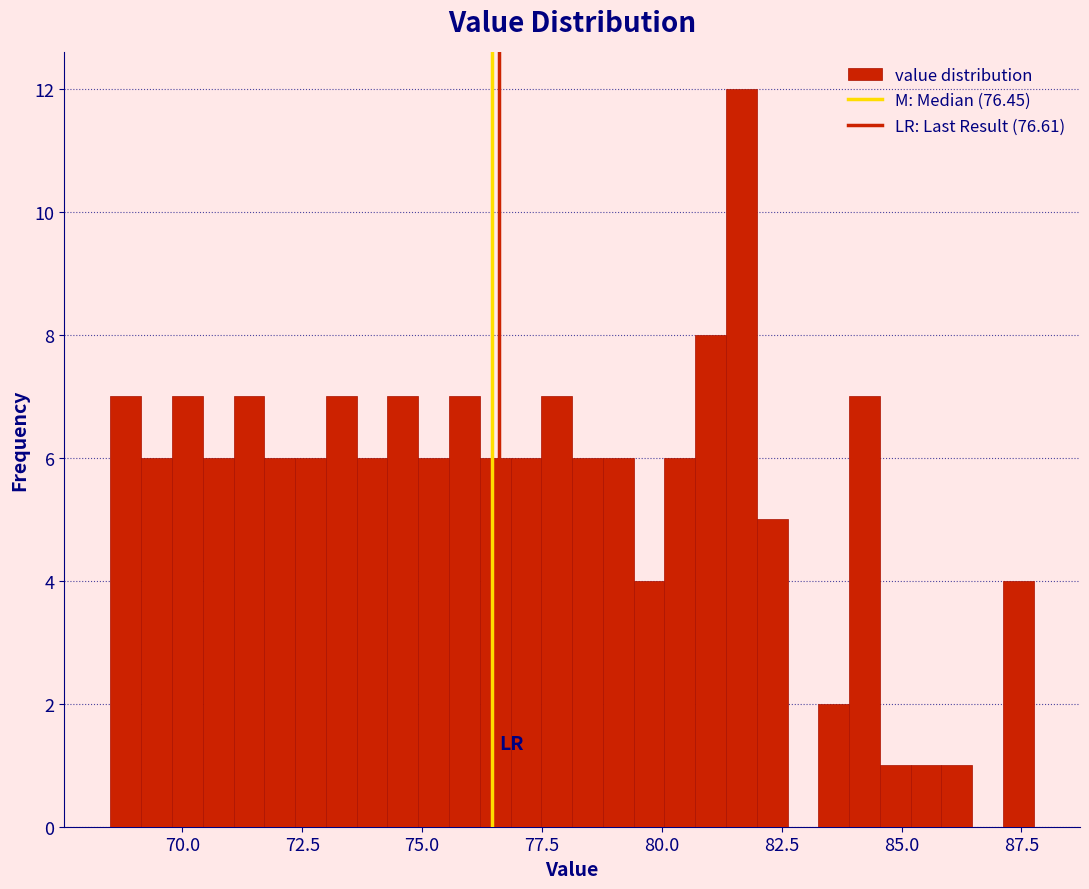

Around what value on the x-axis is the tallest bar? Give the approximate position of its centre, as read against the axis.

81.5